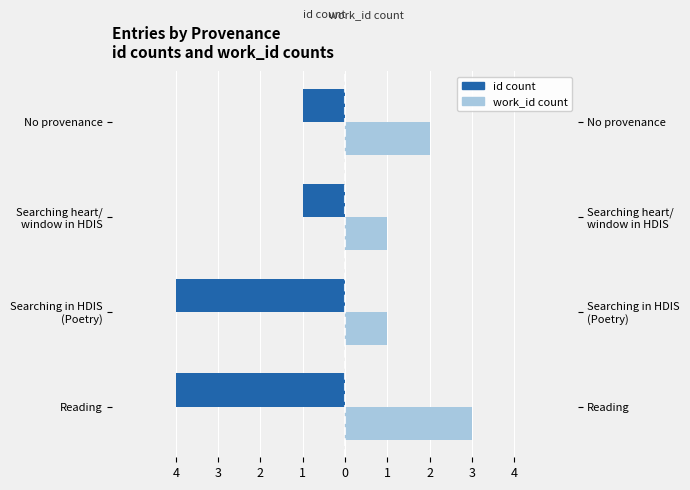

How many id count values are between -4 and -1?

4